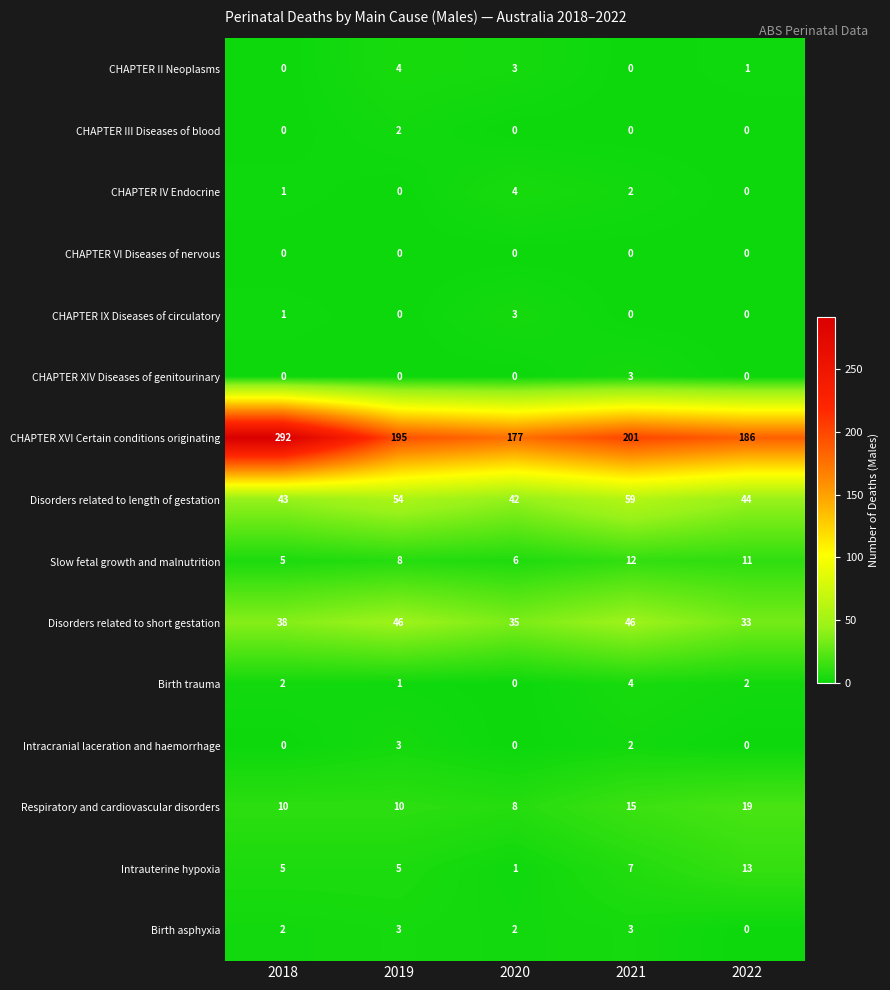

List the labels in order of Slow fetal growth and malnutrition value, largest first.

2021, 2022, 2019, 2020, 2018